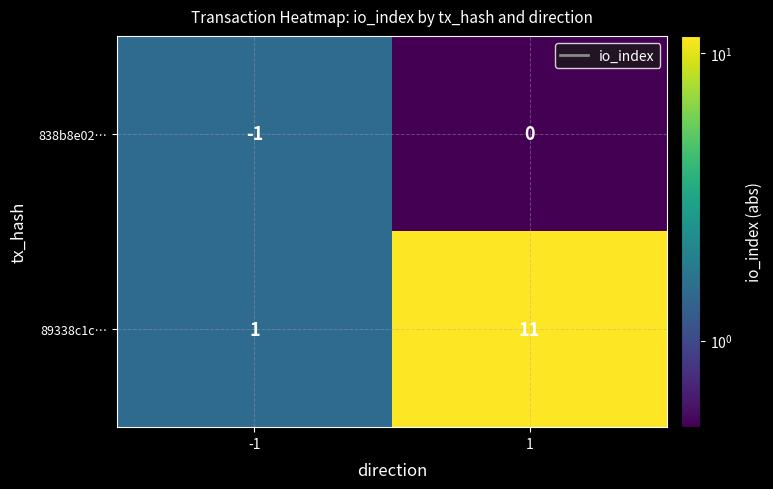

Which series has the largest range (max minus min)?

89338c1c…